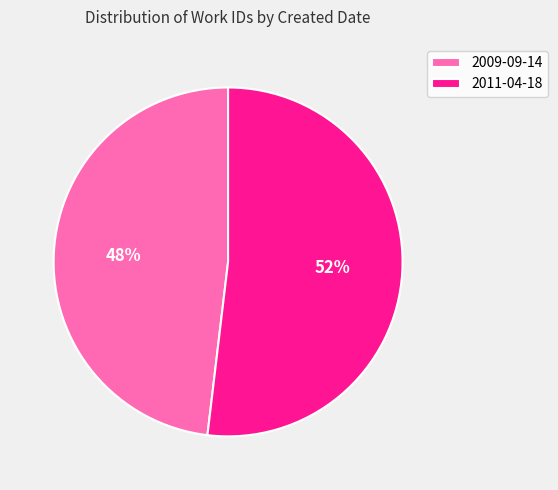

Which has a higher value, 2009-09-14 or 2011-04-18?

2011-04-18